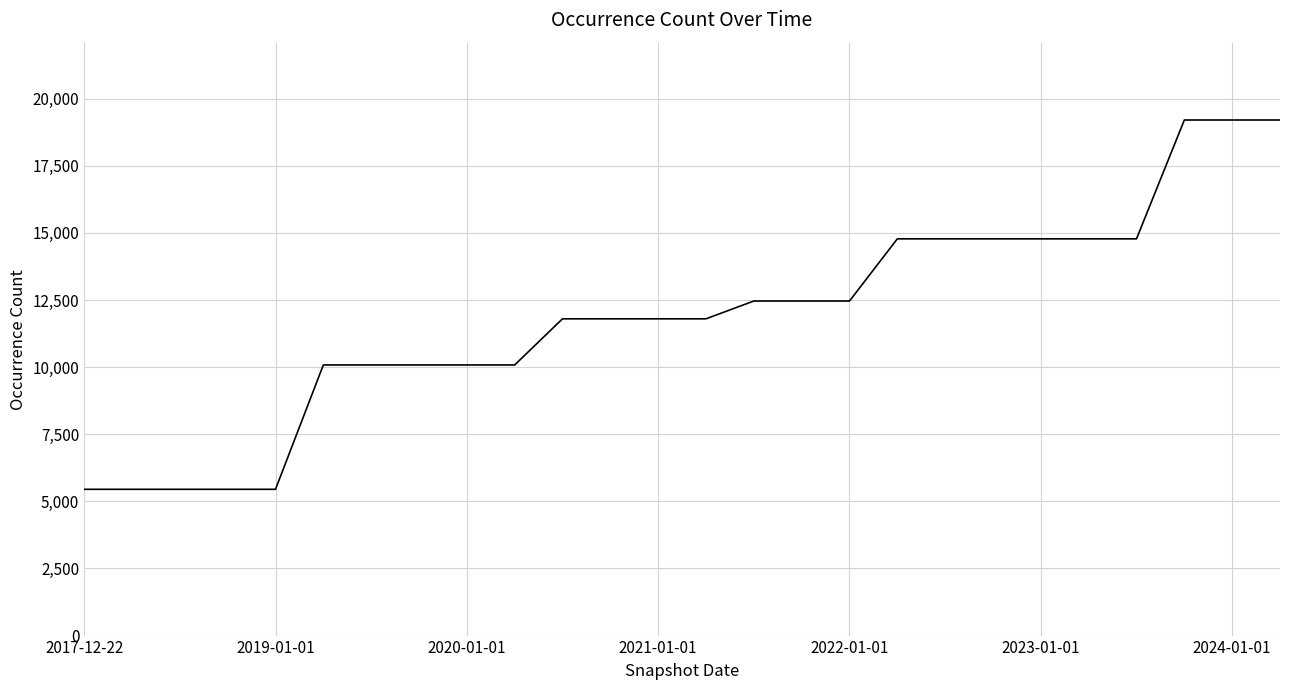

What is the difference between the maximum and minimum values?

13757